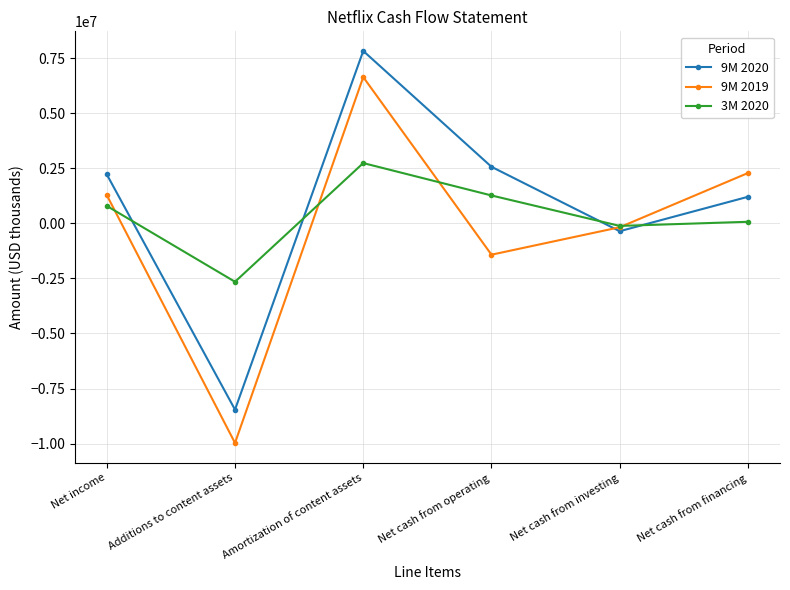

At how many categories does at least one series exceed 3668541?

1